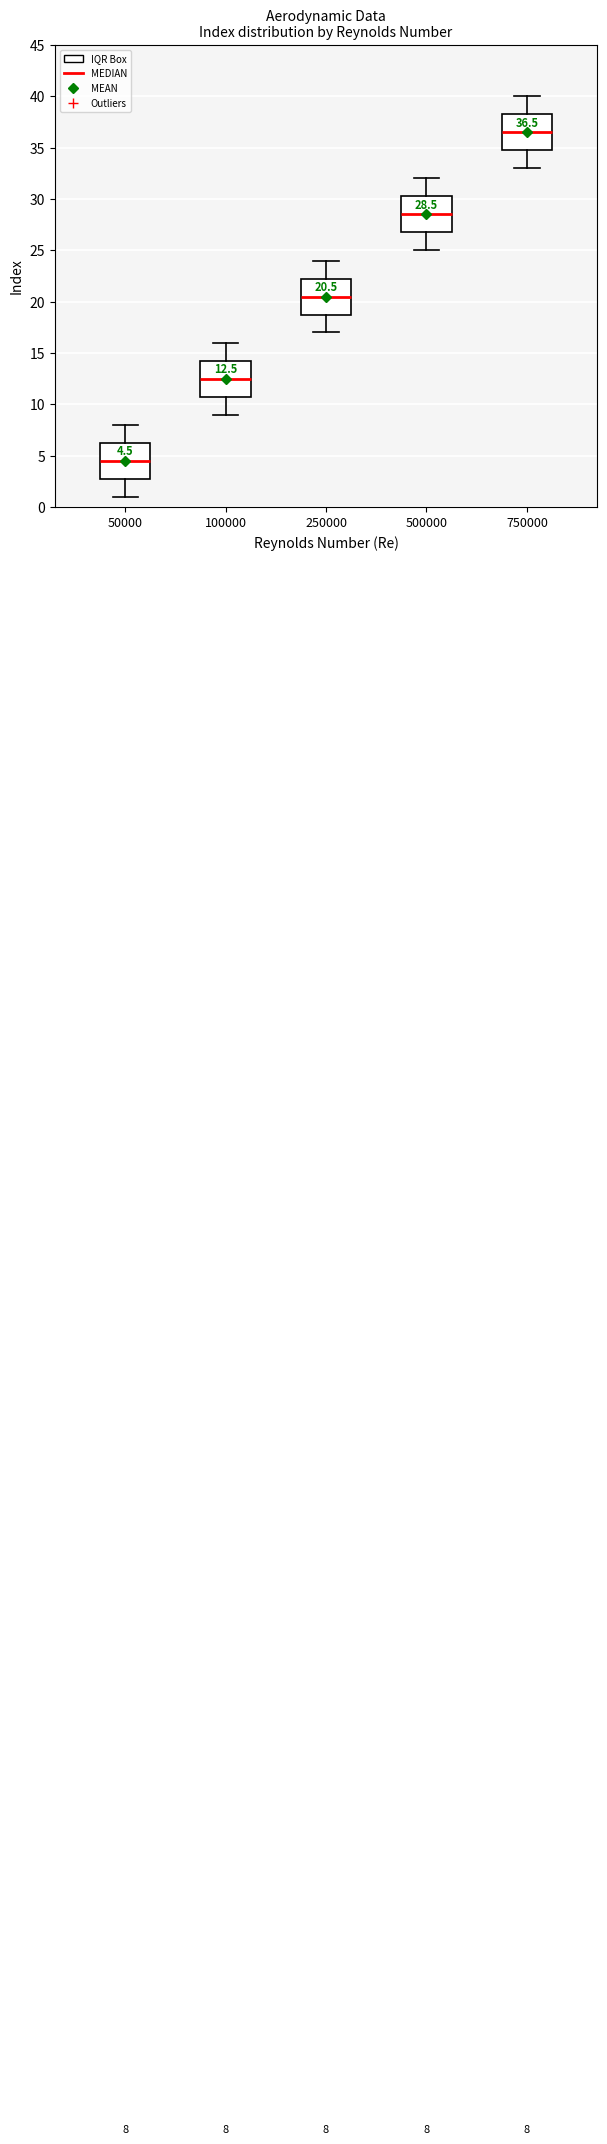

Which box has the highest median line?

750000